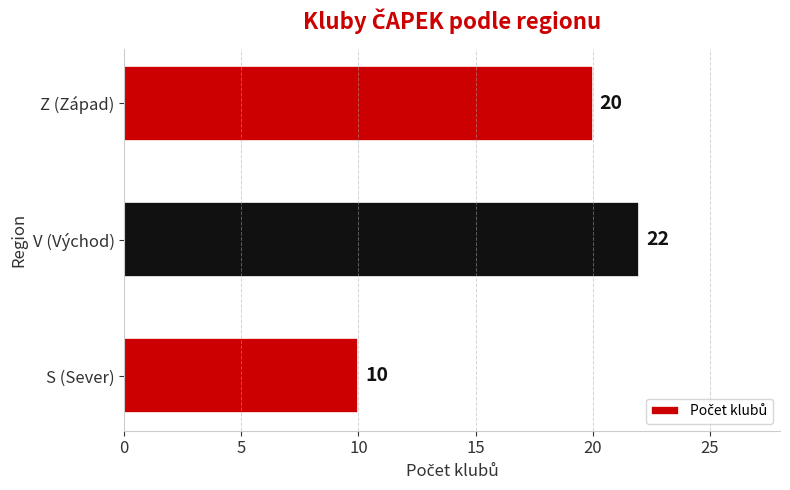

Between V (Východ) and Z (Západ), which is larger?

V (Východ)